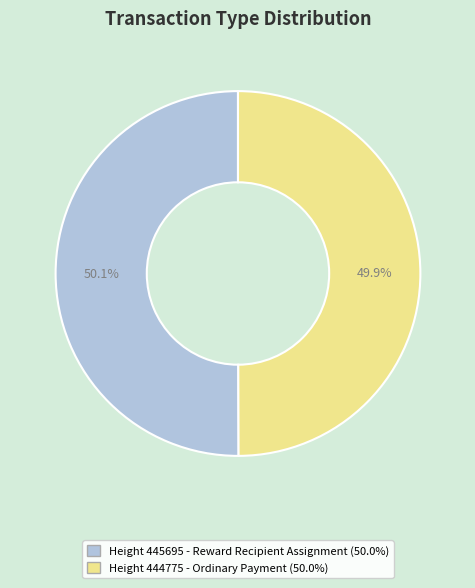

Is there any slice that represents more than half of the pie?

Yes